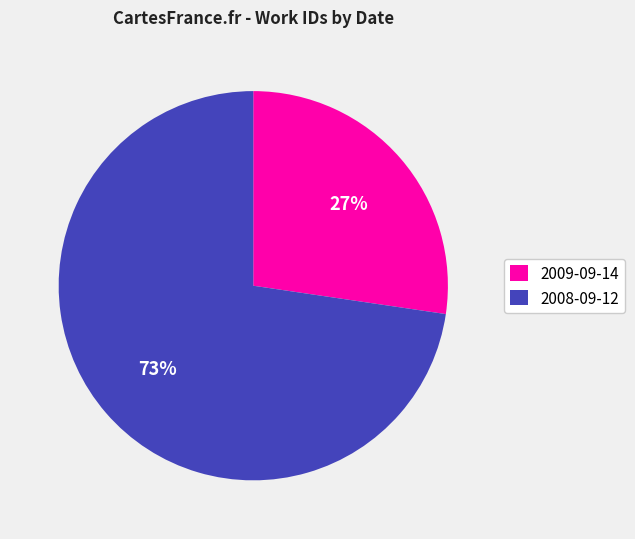

Approximately how many times larger is the value at 2009-09-14 compared to 2008-09-12?

0.4